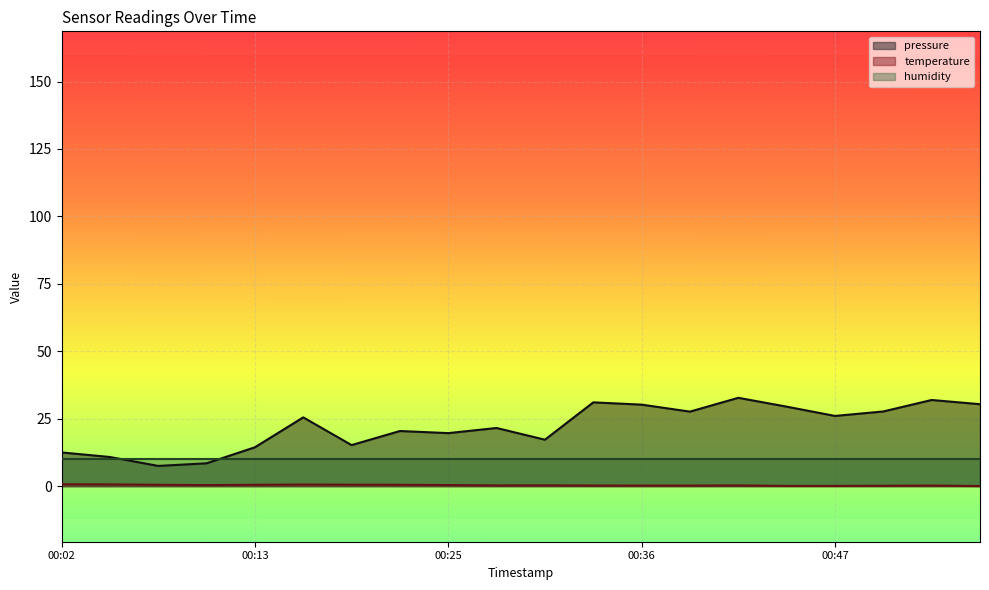

In pressure, how many points are lower than both neighbors (excluding endpoints)?

6